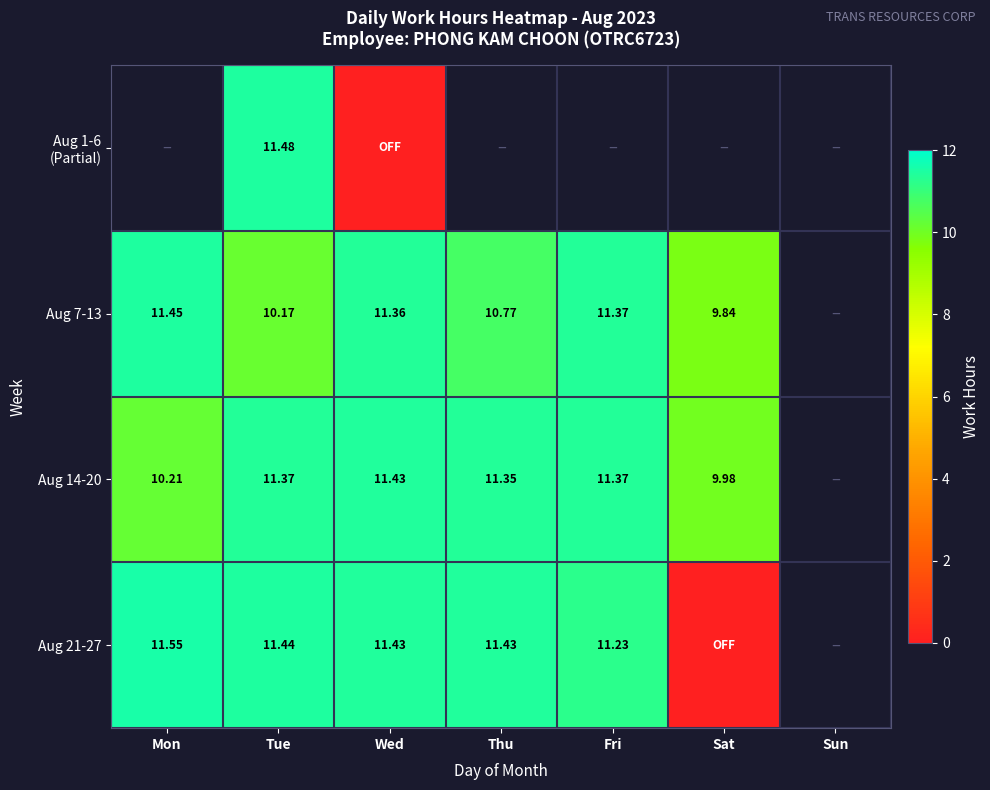

At which category is the sum across all series the highest?

Tue